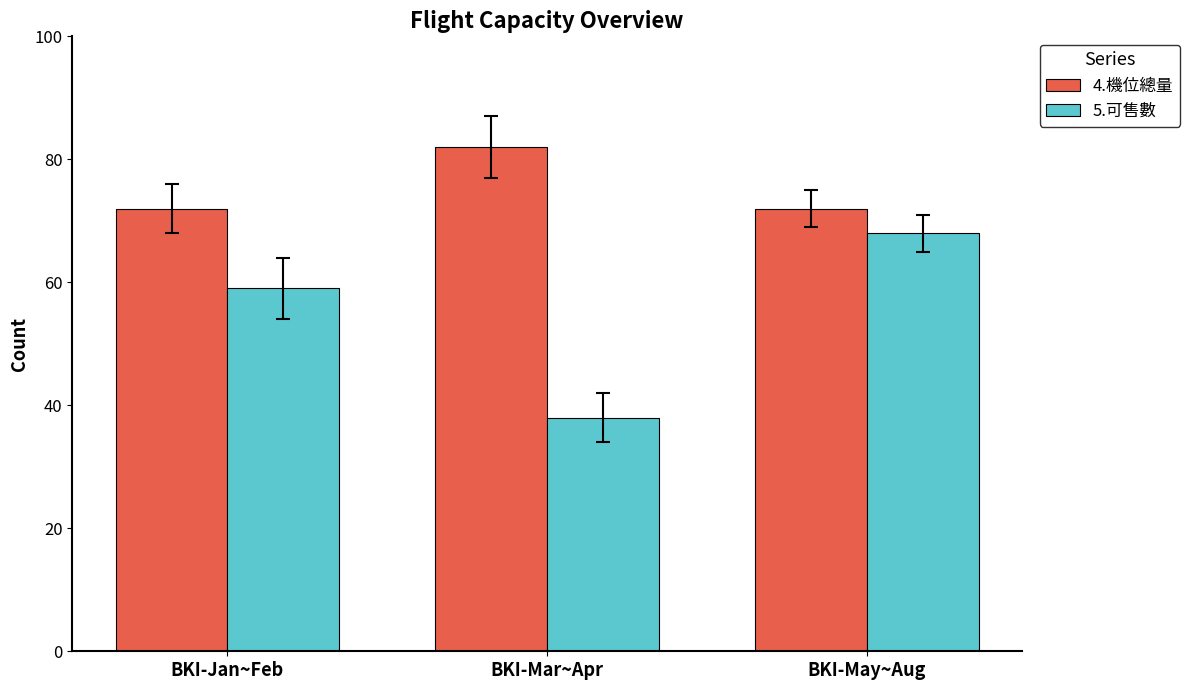

What is the sum of all 4.機位總量 values?

226